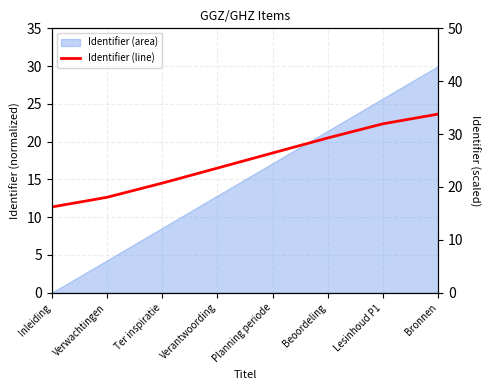

How many data points are above 26?

4